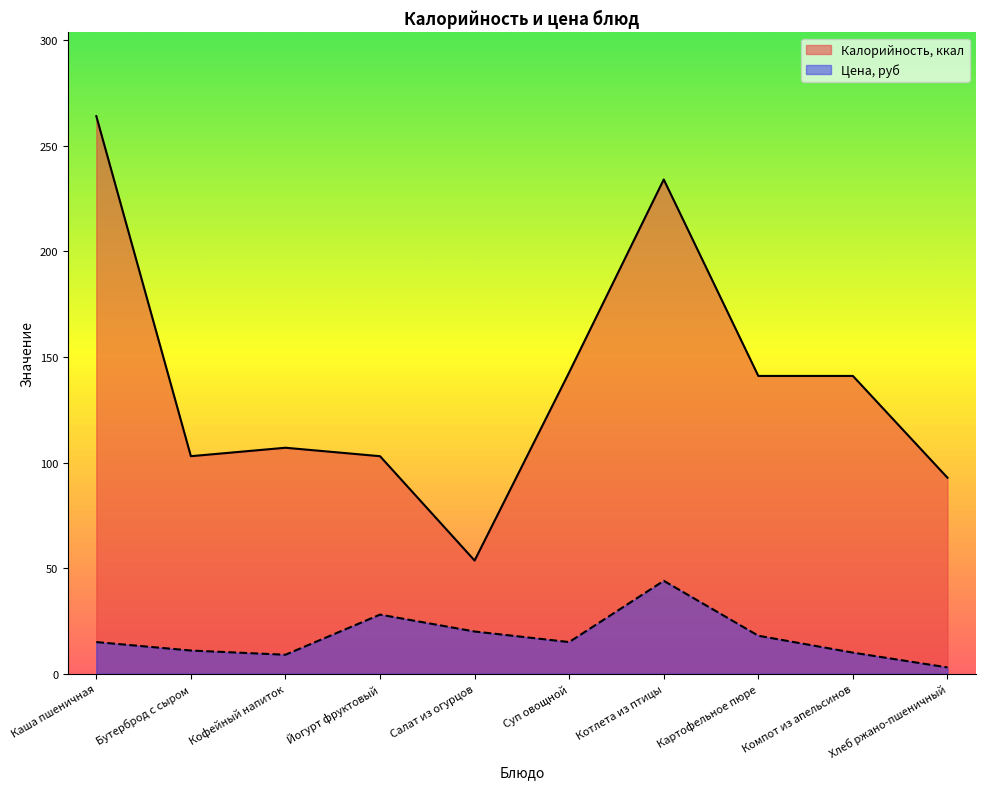

Where does the Калорийность, ккал series first go above 141?

Каша пшеничная